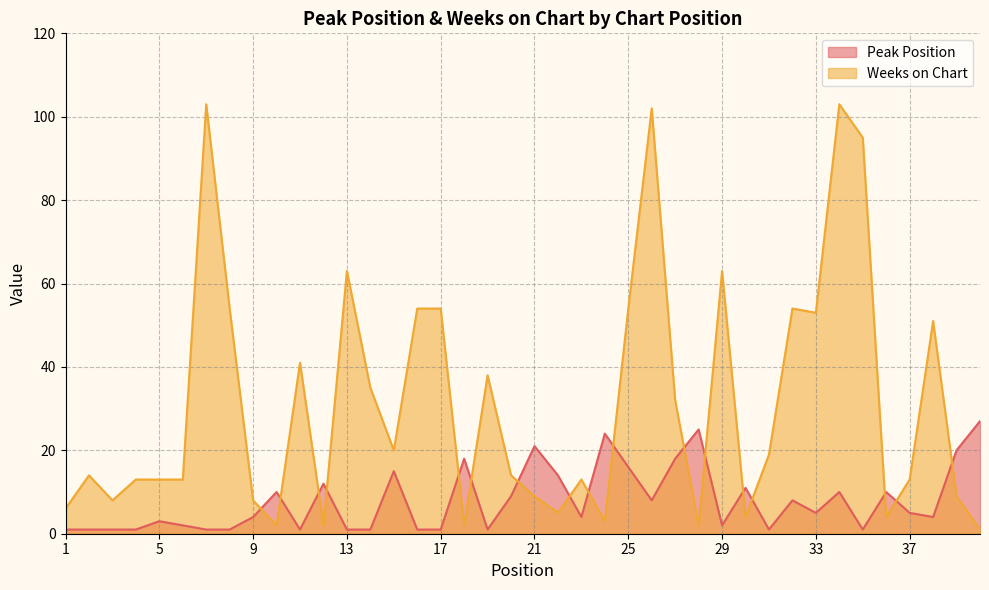

Is it true that Peak Position equals 8 at 26?

True